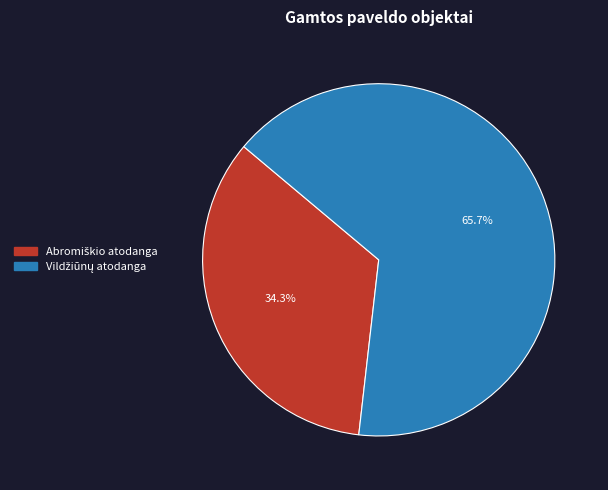

Is there any slice that represents more than half of the pie?

Yes